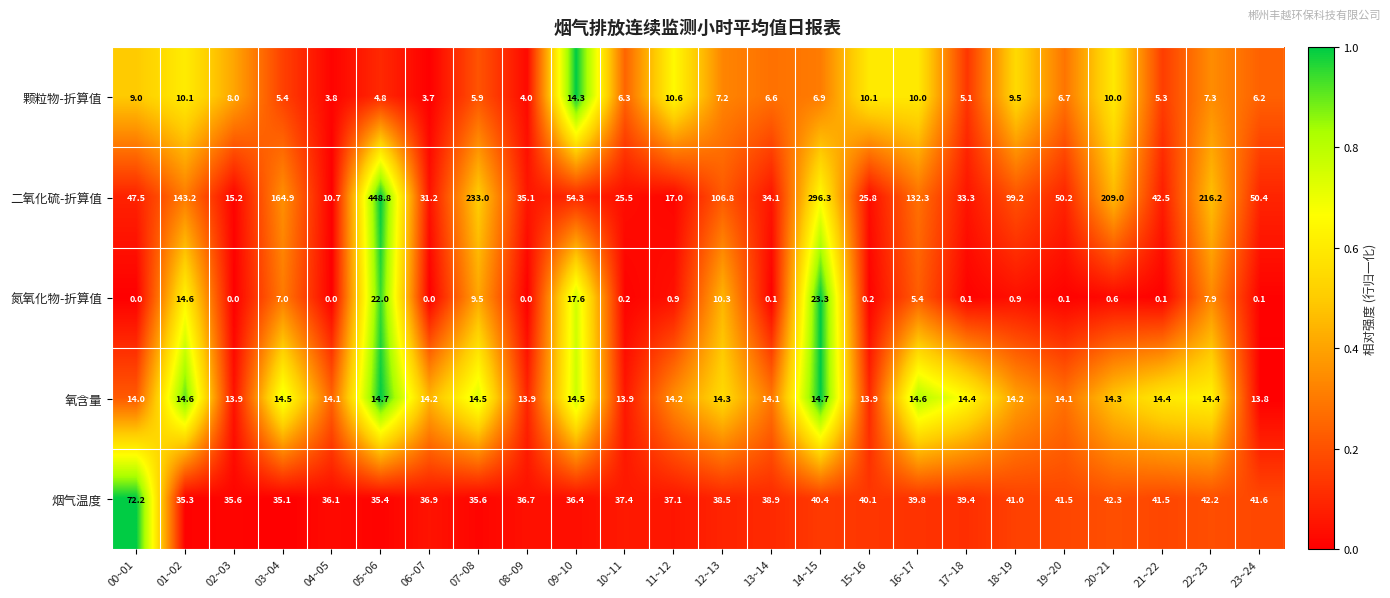

Is it true that 氧含量 equals 20.6 at 11~12?

False